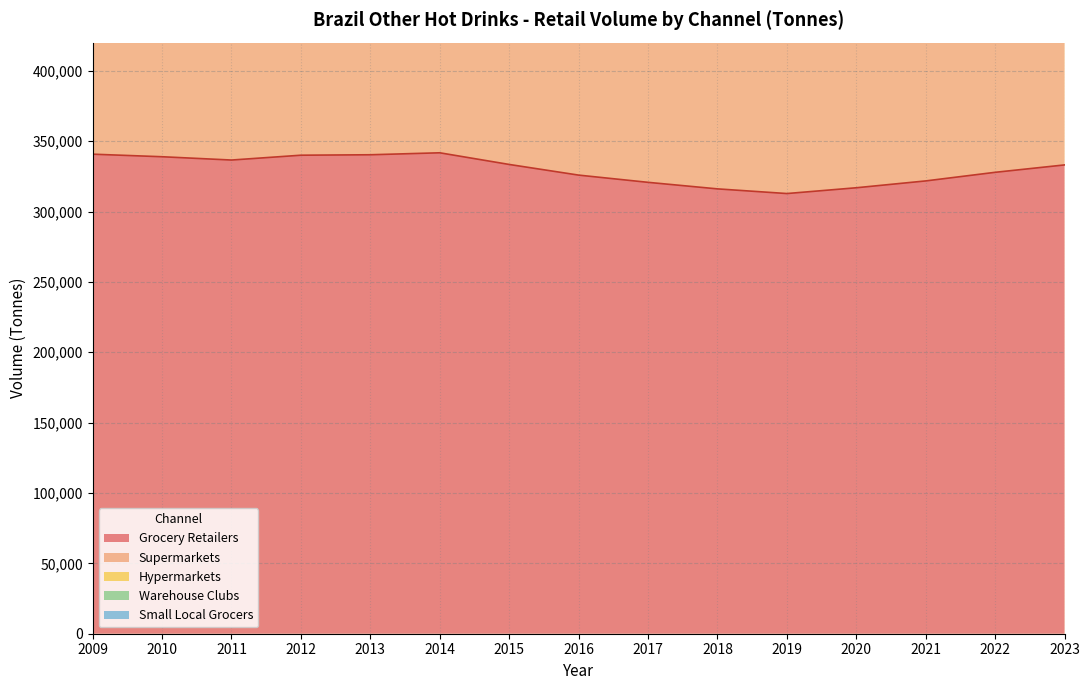

What is the approximate value of Supermarkets at 2012?

128904.7